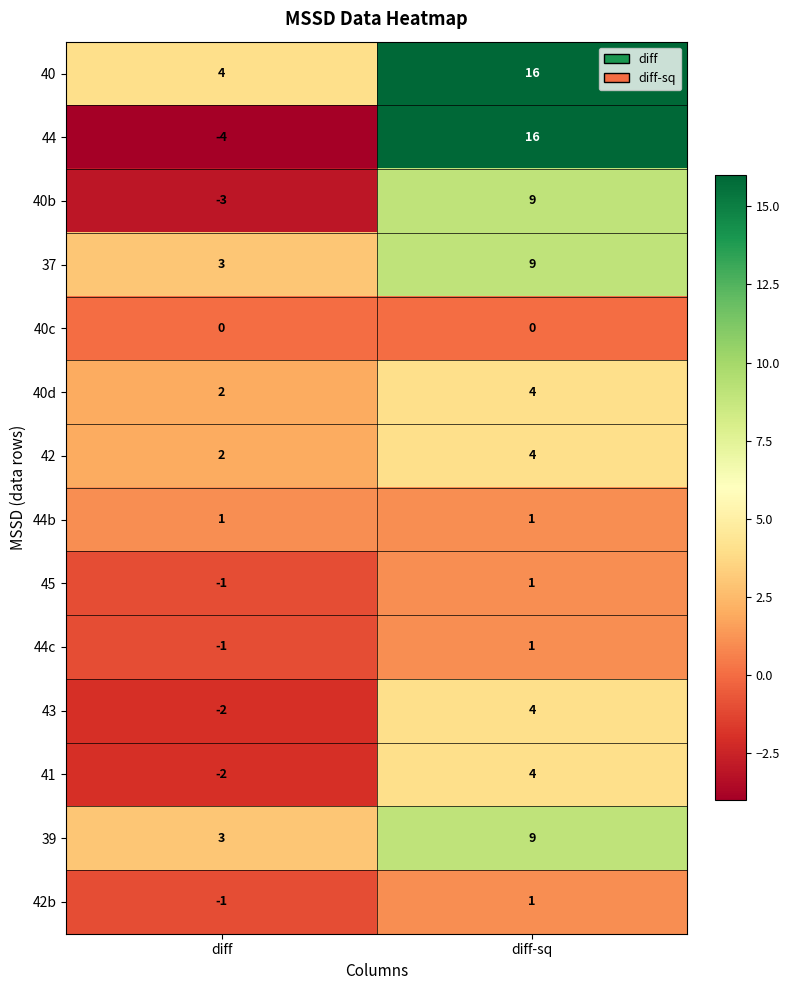

The value of 44 at diff-sq is 16. True or false?

True